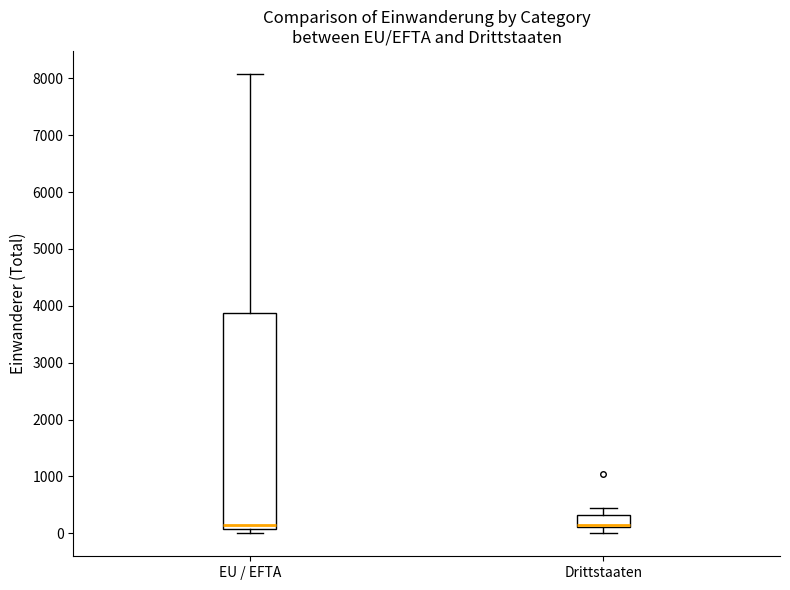

Reading left to right, transcribe this box plot: for each box, give where its median line is, the range the box spans, and where its two whiskers end, as read against the y-axis. The values are not printed on the chart, so give them approximately, as read against the axis.

EU / EFTA: median 200, box 100 to 3900, whiskers 0 to 8100
Drittstaaten: median 200 (drawn on the box's lower edge), box 100 to 300, whiskers 0 to 400